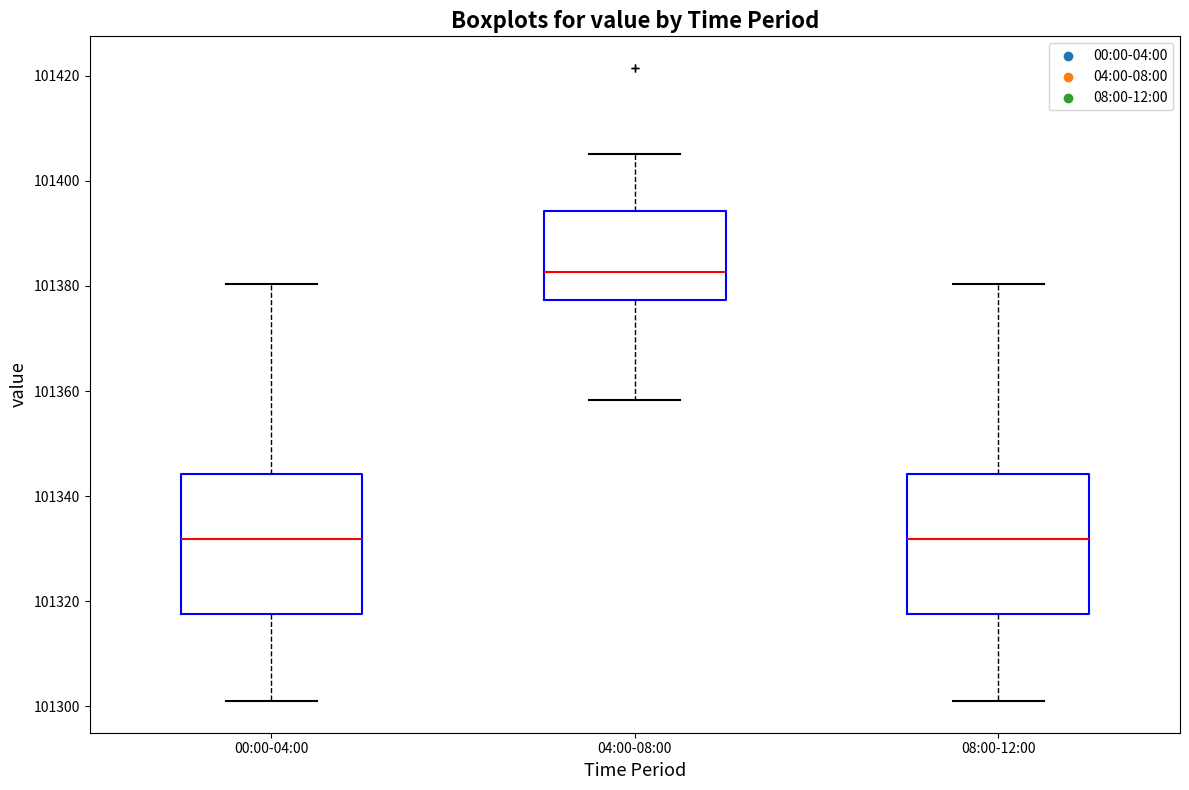

Which box has the highest median line?

04:00-08:00